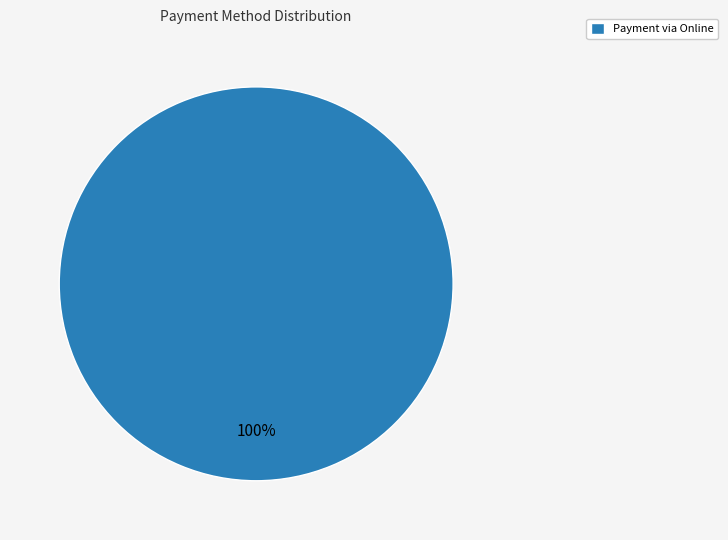

True or false: Payment via Online accounts for 100% of the total.

True